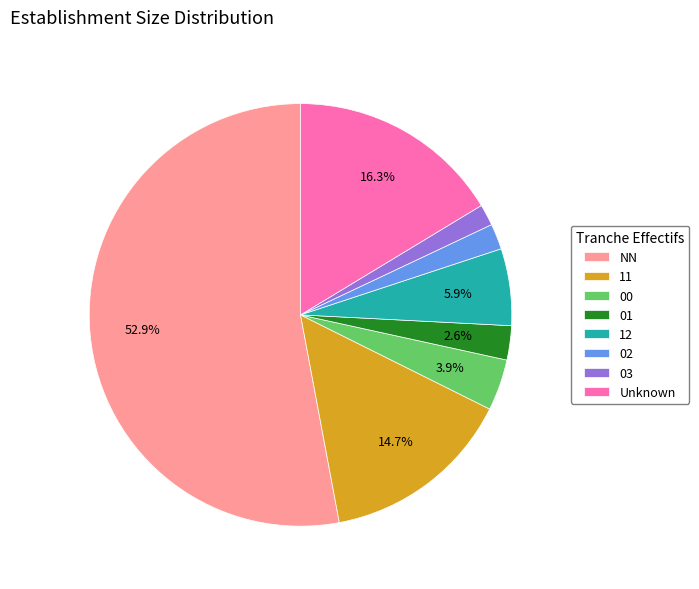

Do 03 and 11 together represent more than half of the pie?

No